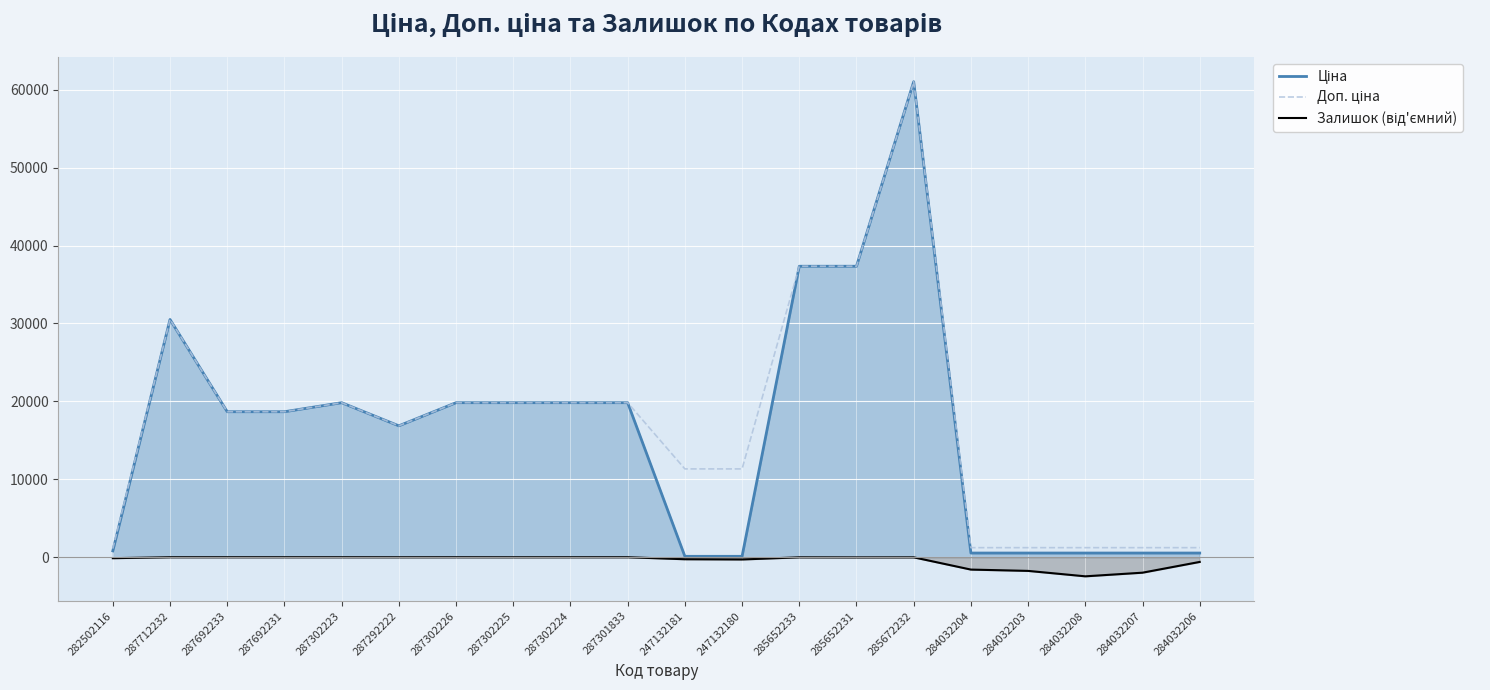

How many lines are shown in the chart?

3